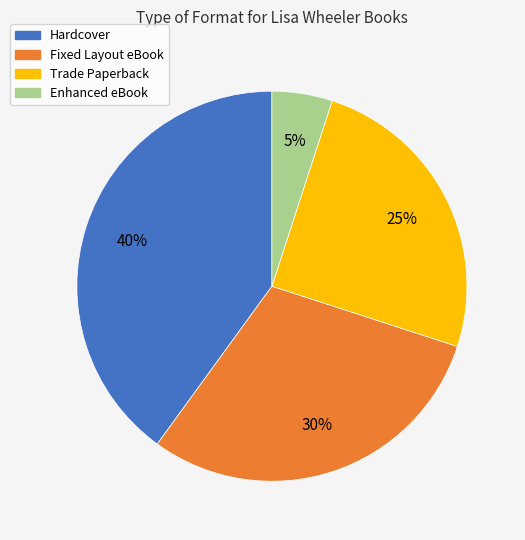

To the nearest percent, what is the average slice percentage?

25%